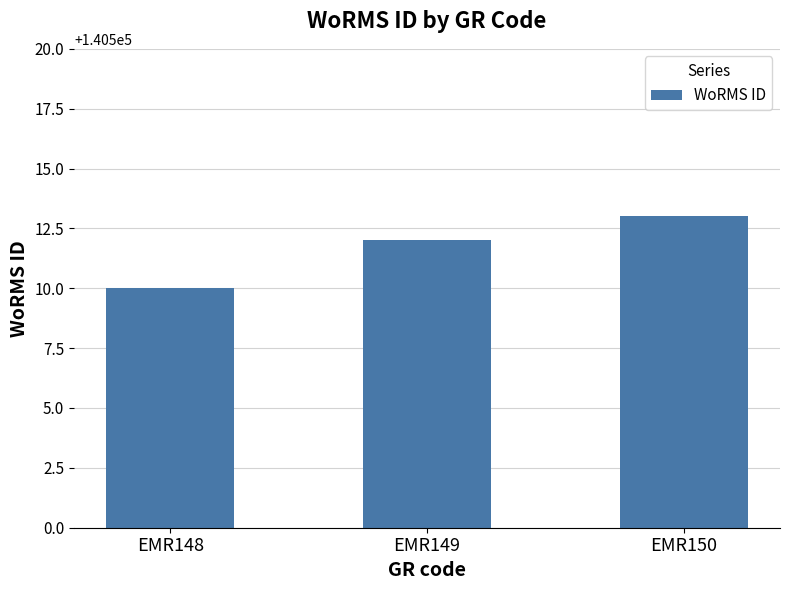

The value at EMR150 is 140513. True or false?

True